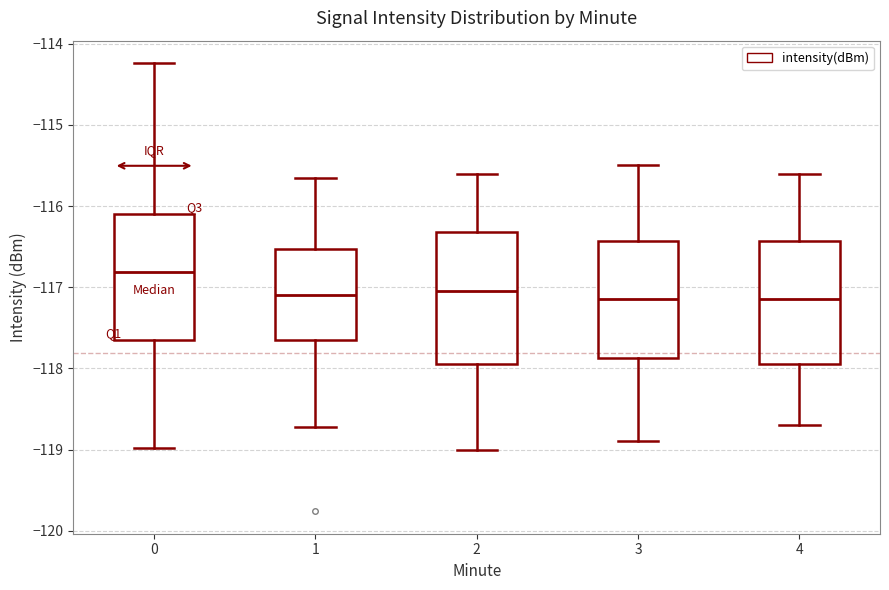

Reading left to right, transcribe this box plot: for each box, give where its median line is, the range the box spans, and where its two whiskers end, as read against the y-axis. The values are not printed on the chart, so give them approximately, as read against the axis.

0: median -116.8, box -117.6 to -116.1, whiskers -119.0 to -114.2
1: median -117.1, box -117.6 to -116.5, whiskers -118.7 to -115.7
2: median -117.0, box -117.9 to -116.3, whiskers -119.0 to -115.6
3: median -117.1, box -117.9 to -116.4, whiskers -118.9 to -115.5
4: median -117.1, box -117.9 to -116.4, whiskers -118.7 to -115.6